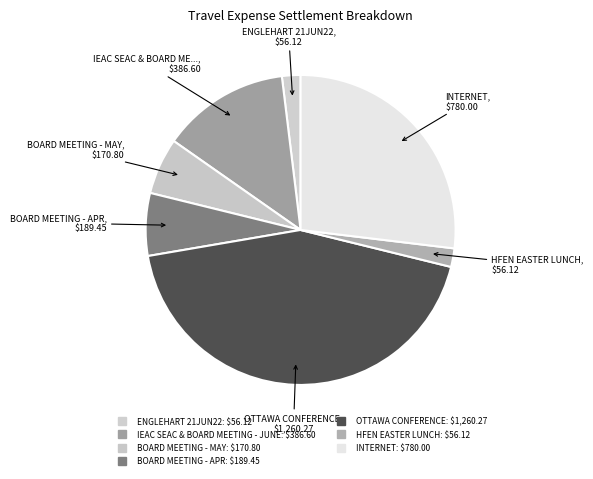

How many slices are in this pie chart?

7